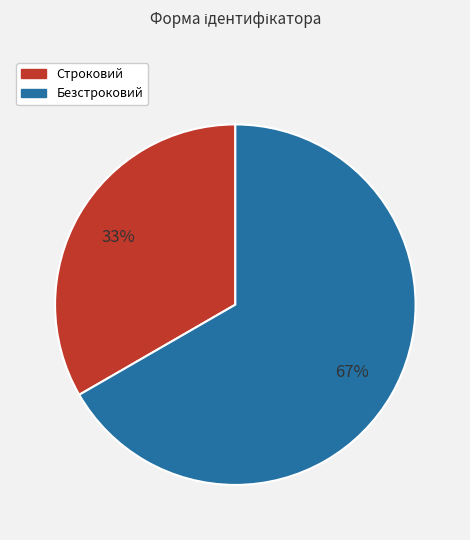

How many slices are in this pie chart?

2